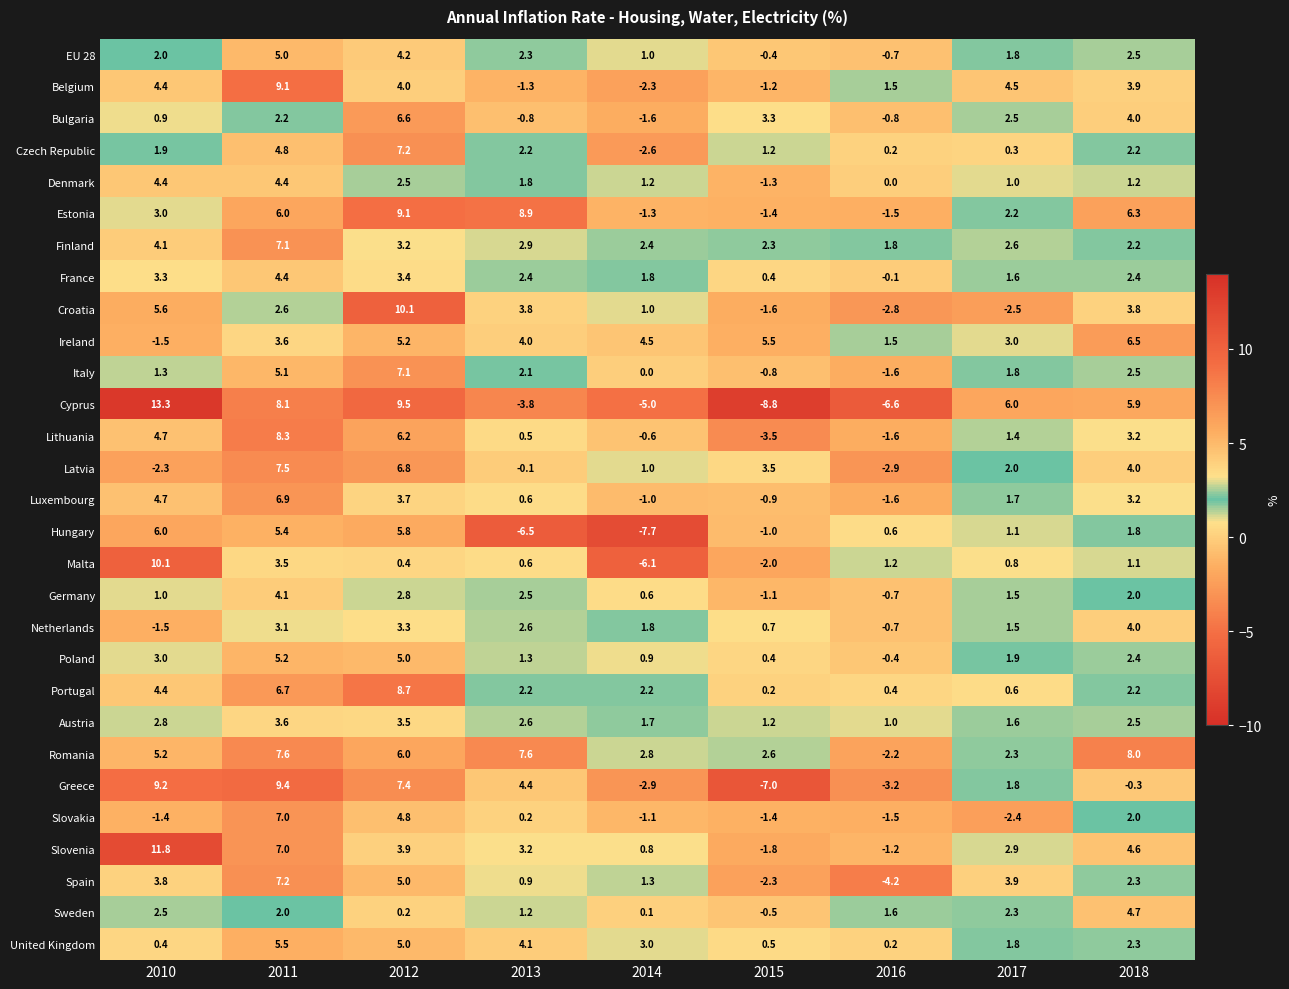

At which label does Cyprus first exceed 5?

2010